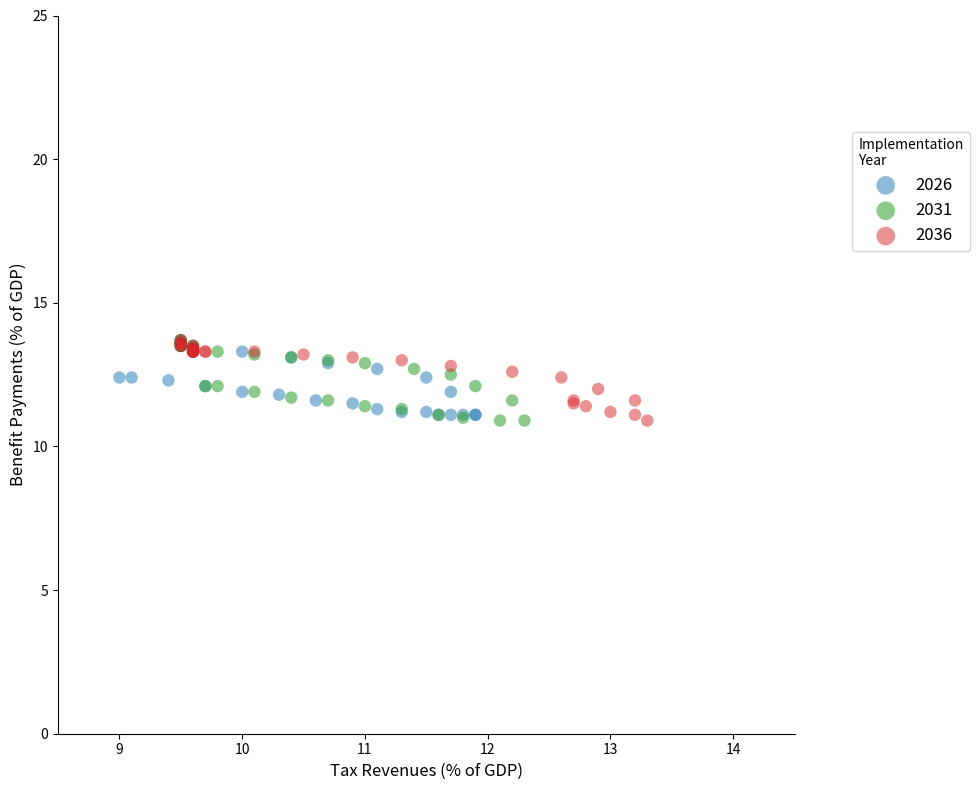

What are all the series names shown in the legend?

2026, 2031, 2036